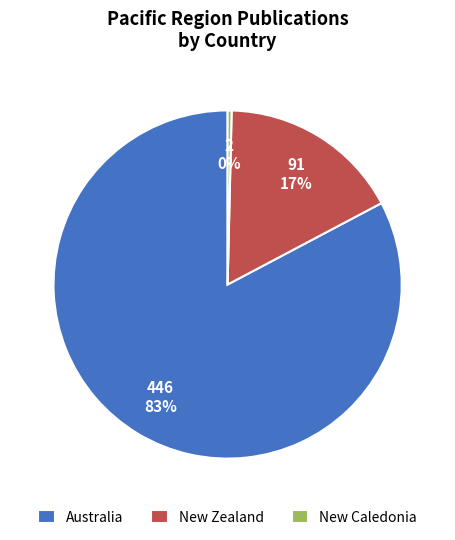

Which slice represents more than half of the pie?

Australia